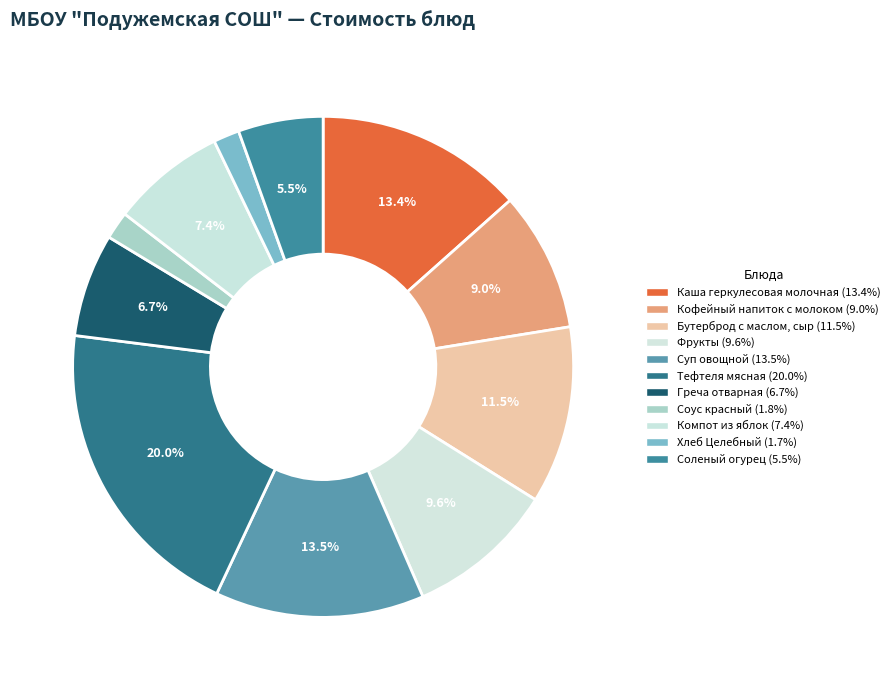

Which slice is the largest?

Тефтеля мясная